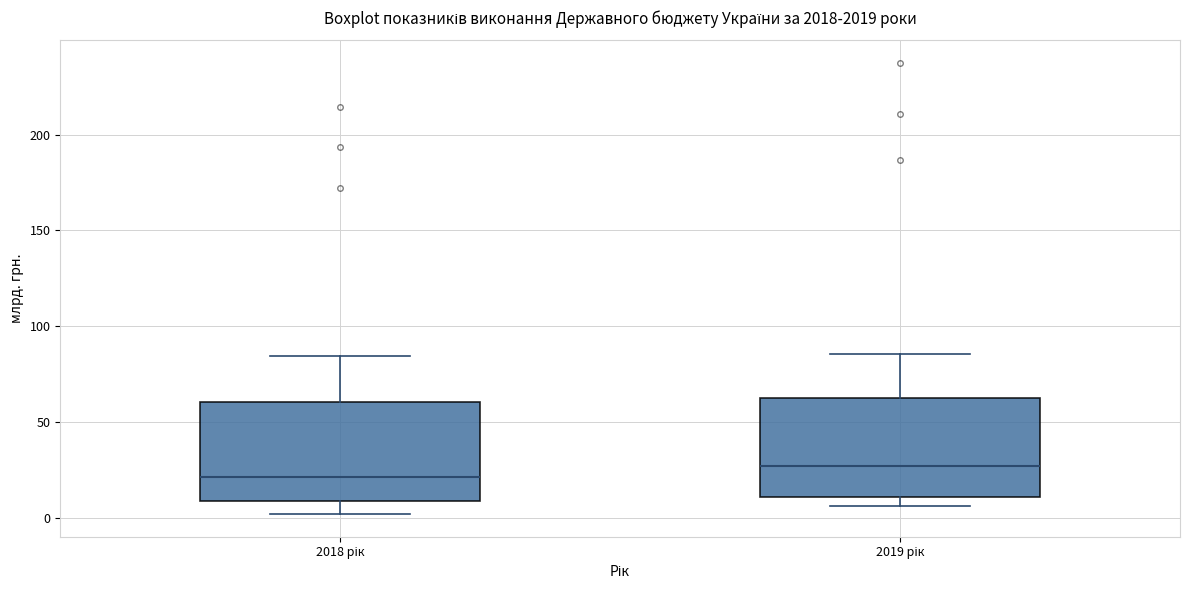

Where does the median line of the box for 2019 рік sit on the y-axis? The values are not printed on the chart, so give them approximately, as read against the axis.

25